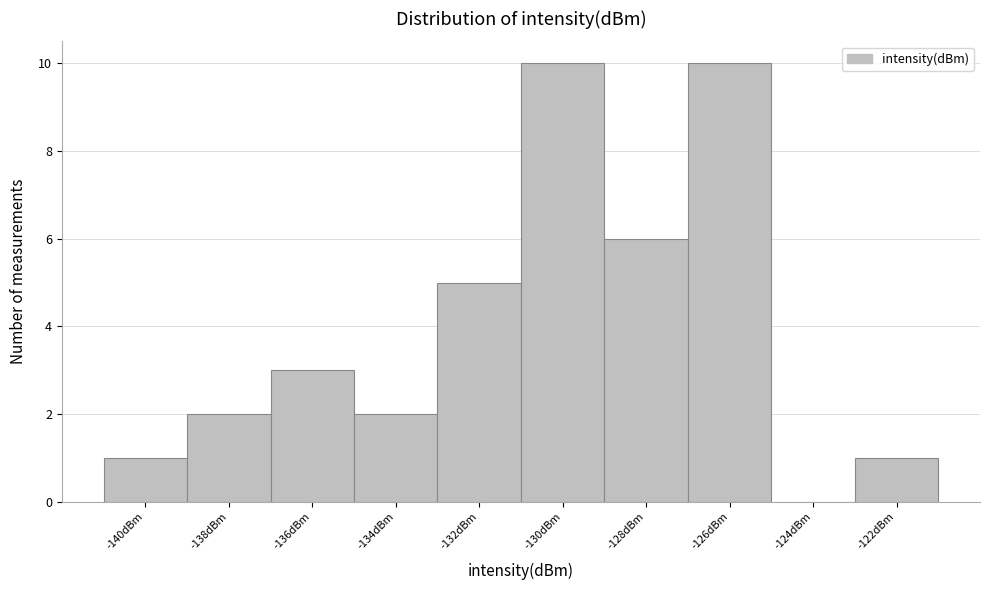

Reading left to right, extract all data points from this chart.

-140dBm=1	-138dBm=2	-136dBm=3	-134dBm=2	-132dBm=5	-130dBm=10	-128dBm=6	-126dBm=10	-124dBm=0	-122dBm=1